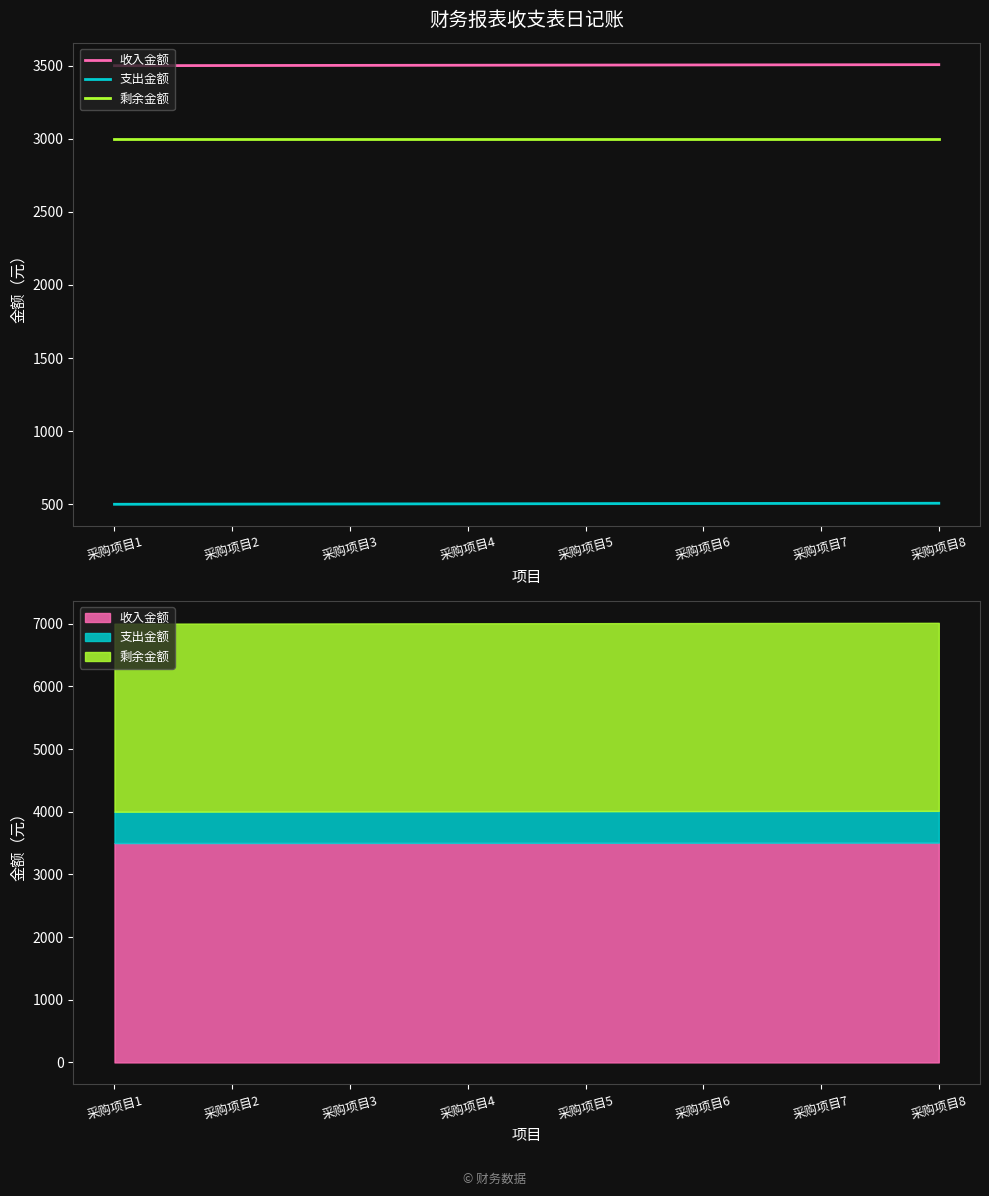

True or false: 剩余金额 and 收入金额 intersect in this chart.

False